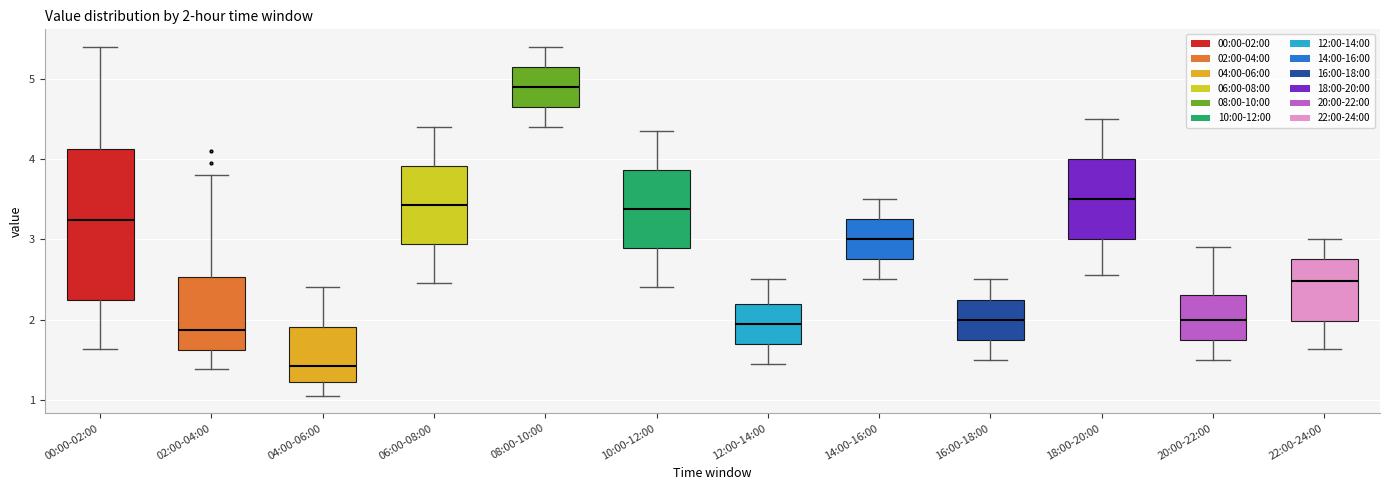

Which box is the tallest, from its lower edge to its upper edge?

00:00-02:00